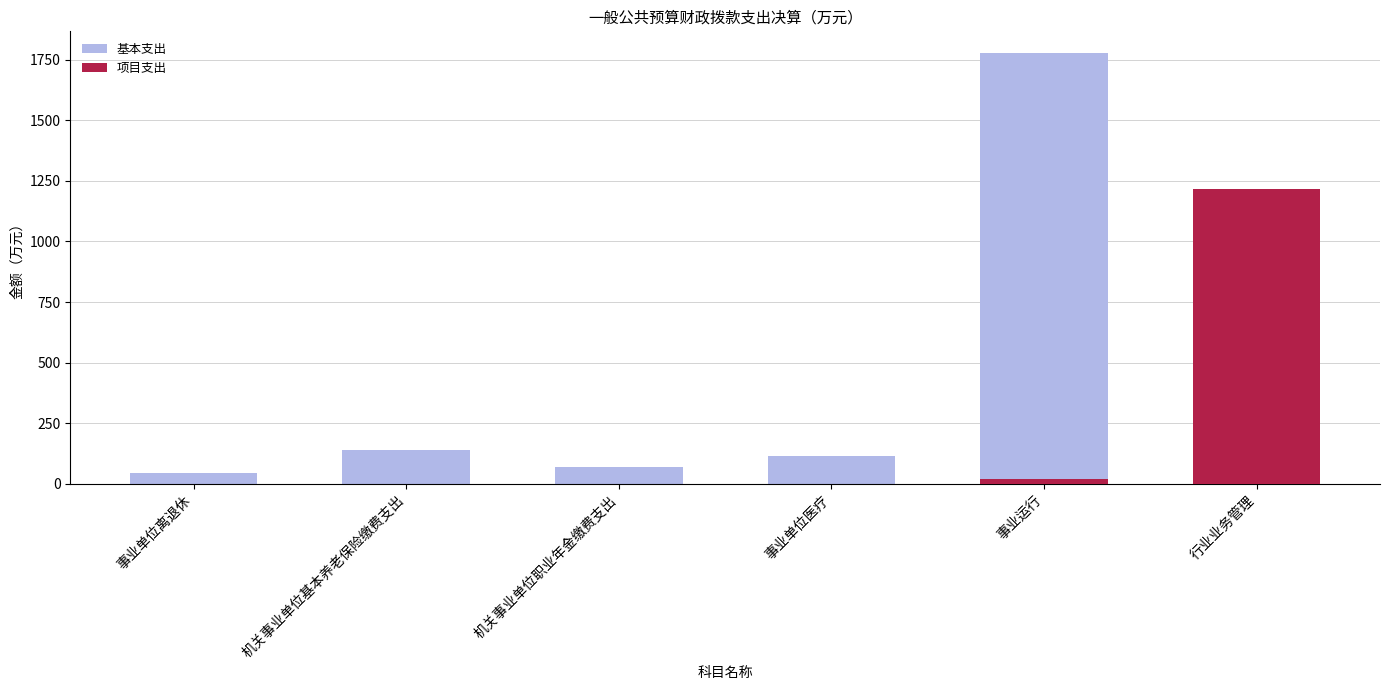

Which label corresponds to the smallest value in the chart?

行业业务管理